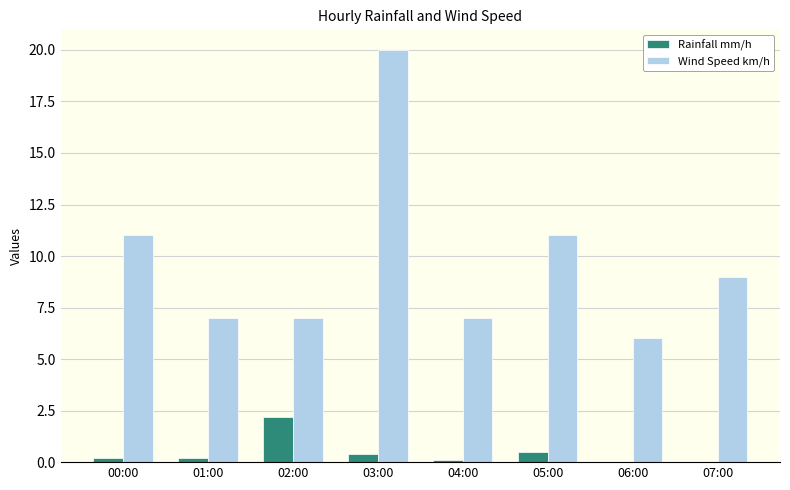

True or false: Wind Speed km/h has a value of 9.0 at 07:00.

True